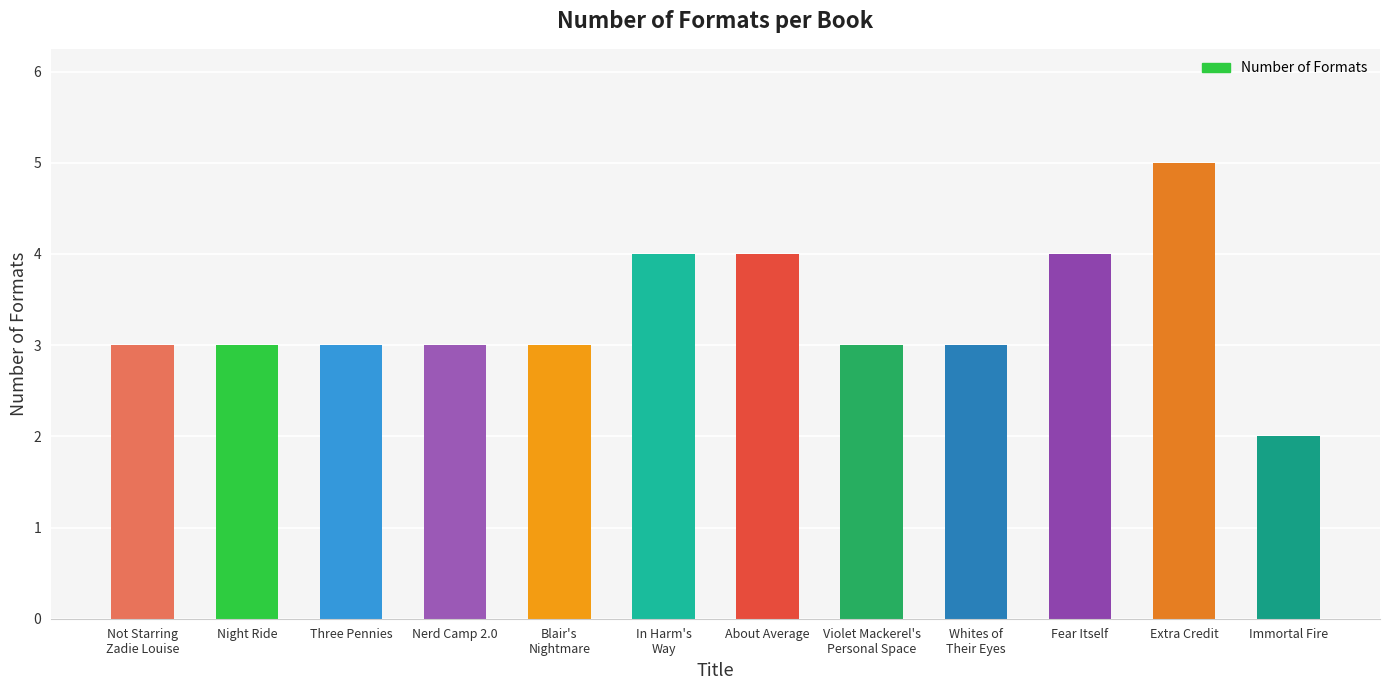

What is the difference between the values at Extra Credit and Immortal Fire?

3